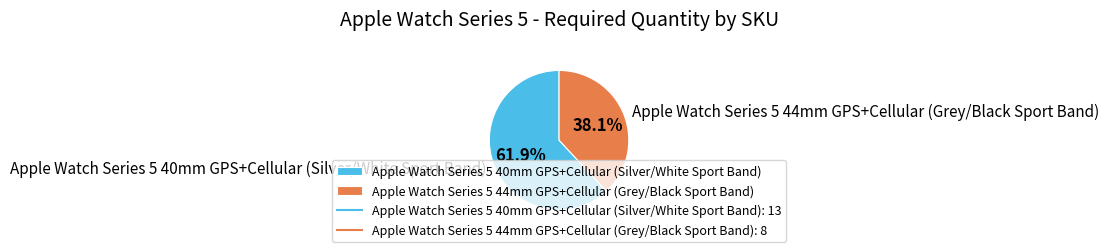

What is the largest slice in the pie chart?

Apple Watch Series 5 40mm GPS+Cellular (Silver/White Sport Band)